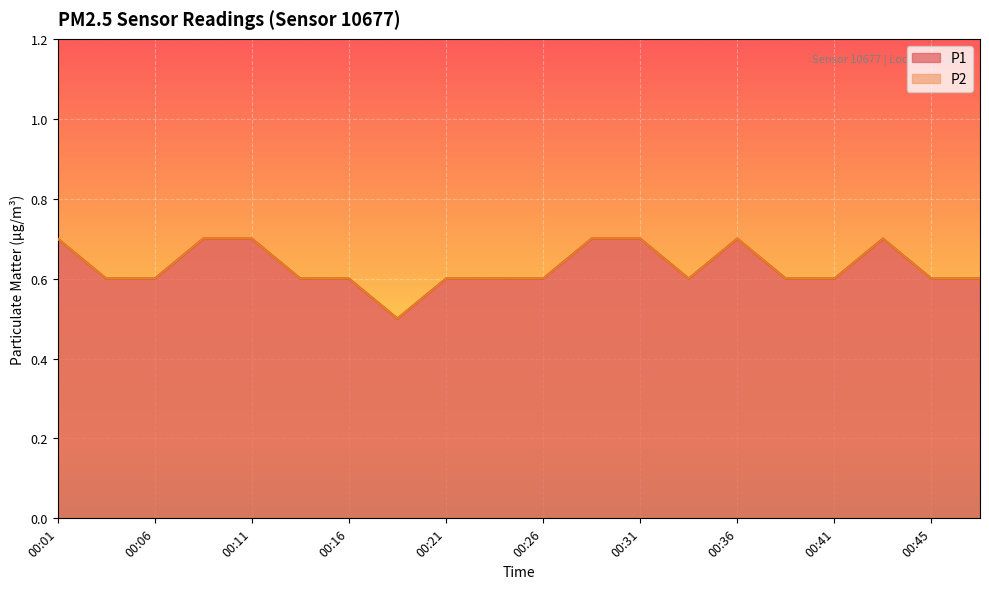

What value does the P1 series have at 00:21?

0.6